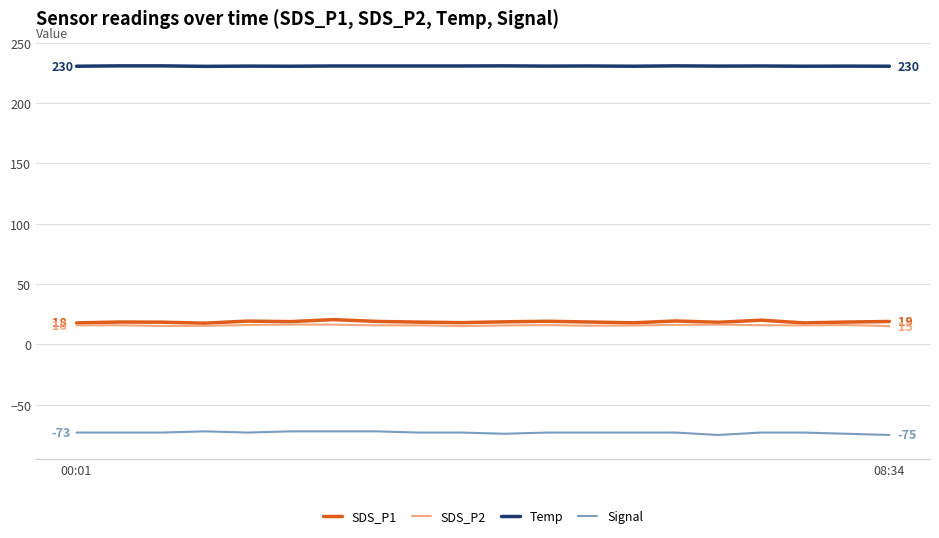

How many lines are shown in the chart?

4